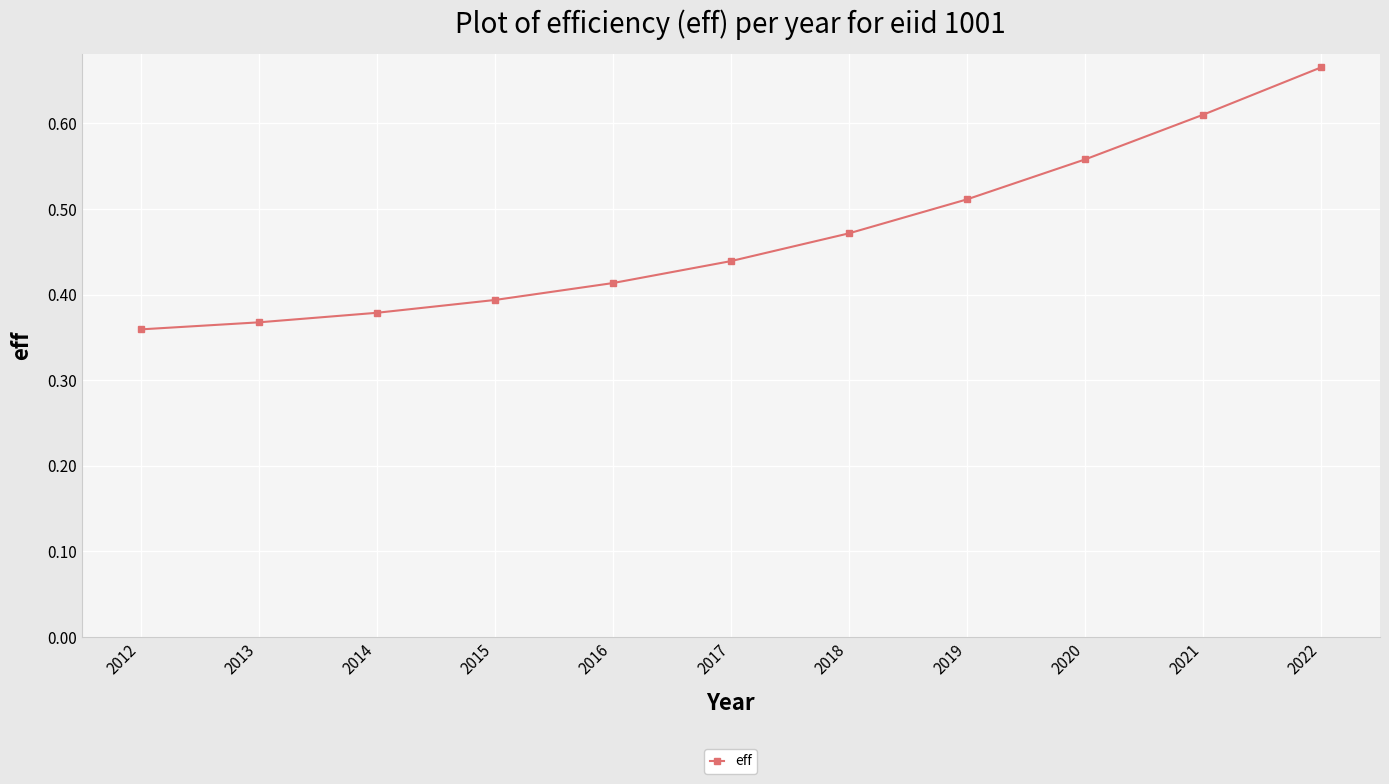

What is the sum of all values?

5.2